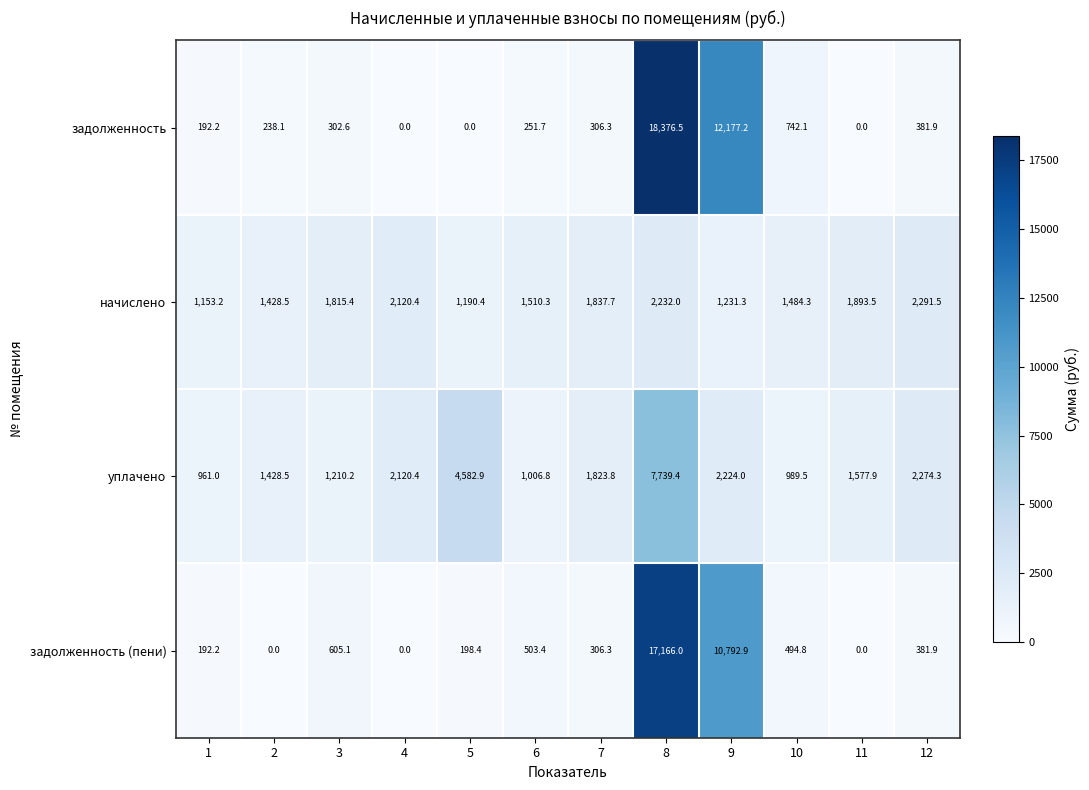

What is the spread (max minus min) of values at 11?

1893.5